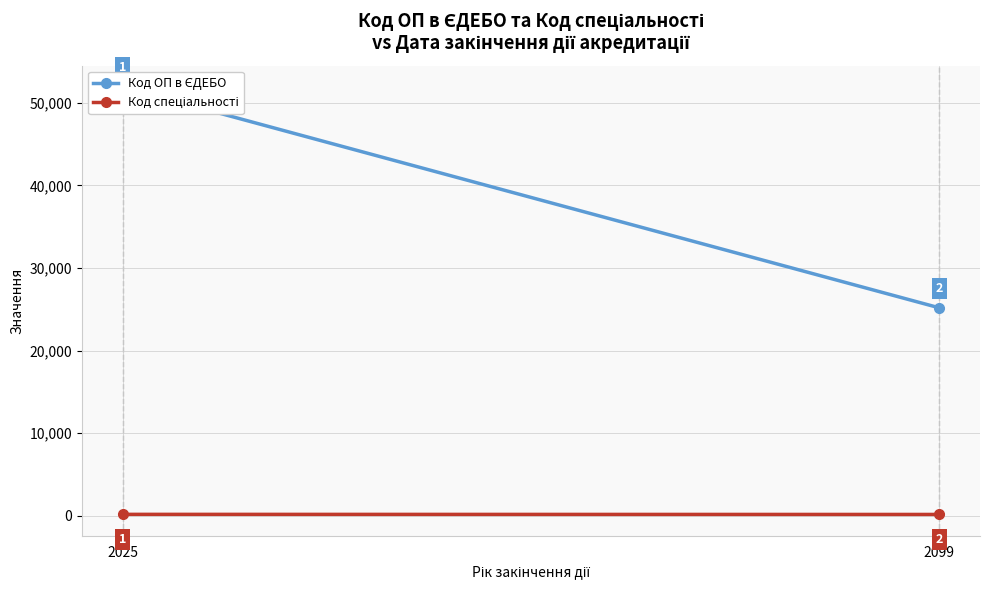

At which category is the sum across all series the highest?

2025